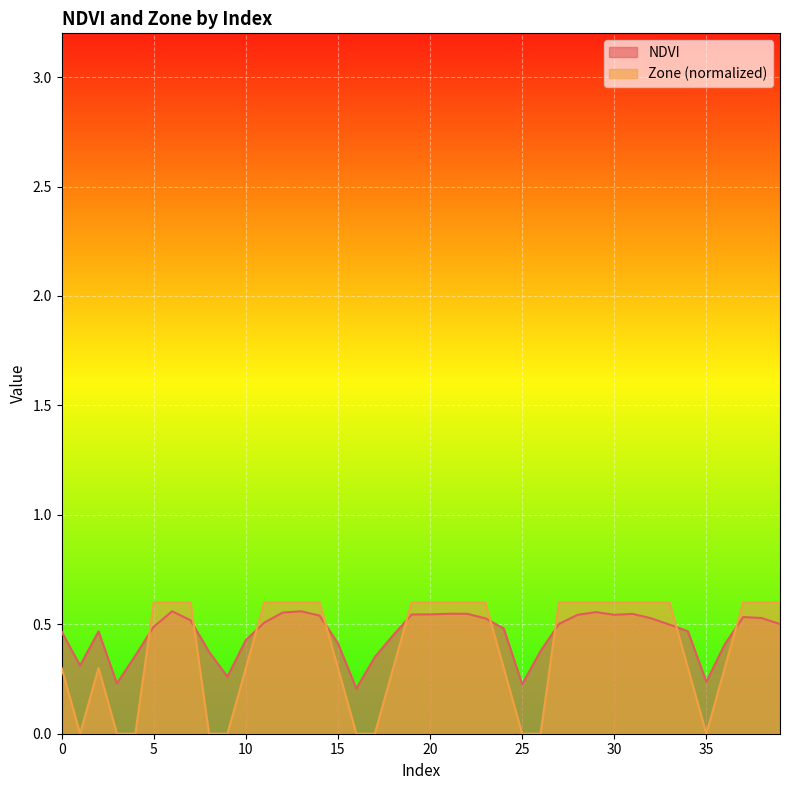

Is the value of NDVI at 8 greater than the value of Zone at 12?

No